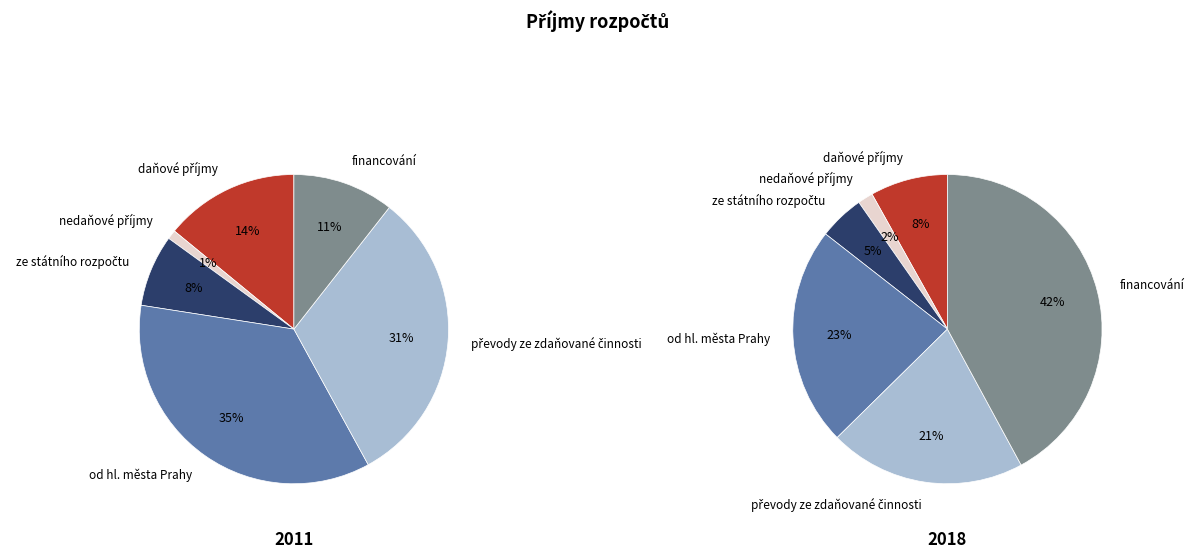

What is the largest slice in the pie chart?

financování